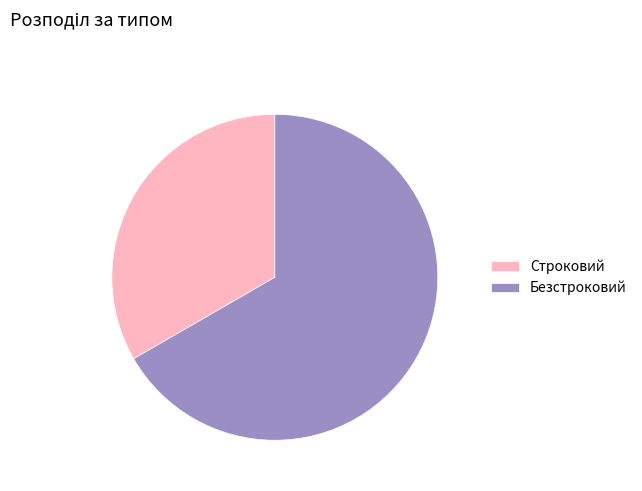

Approximately how many times larger is the value at Безстроковий compared to Строковий?

2.0